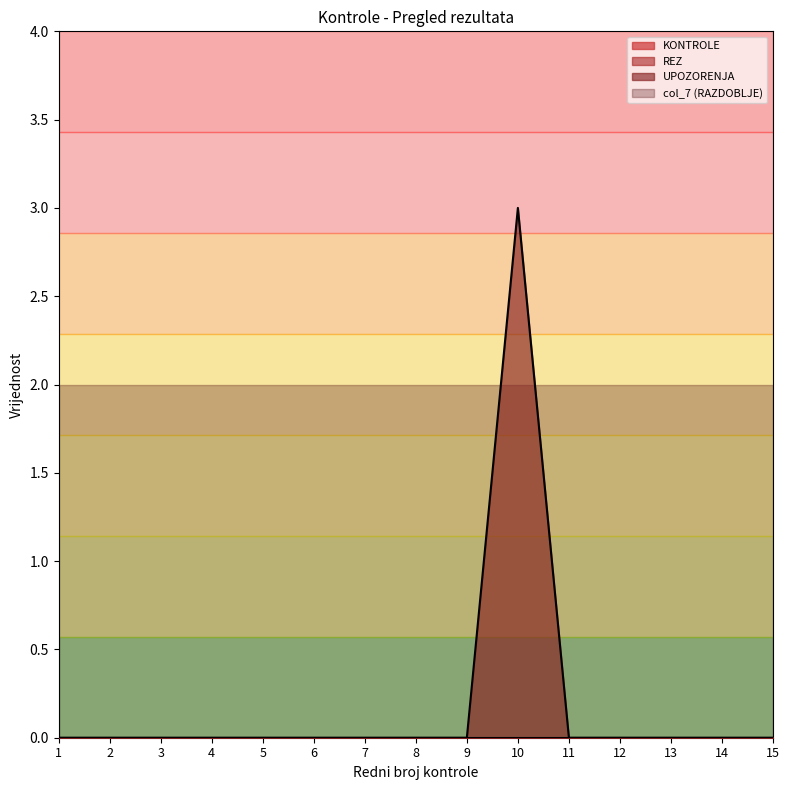

True or false: col_7 and UPOZORENJA intersect in this chart.

False